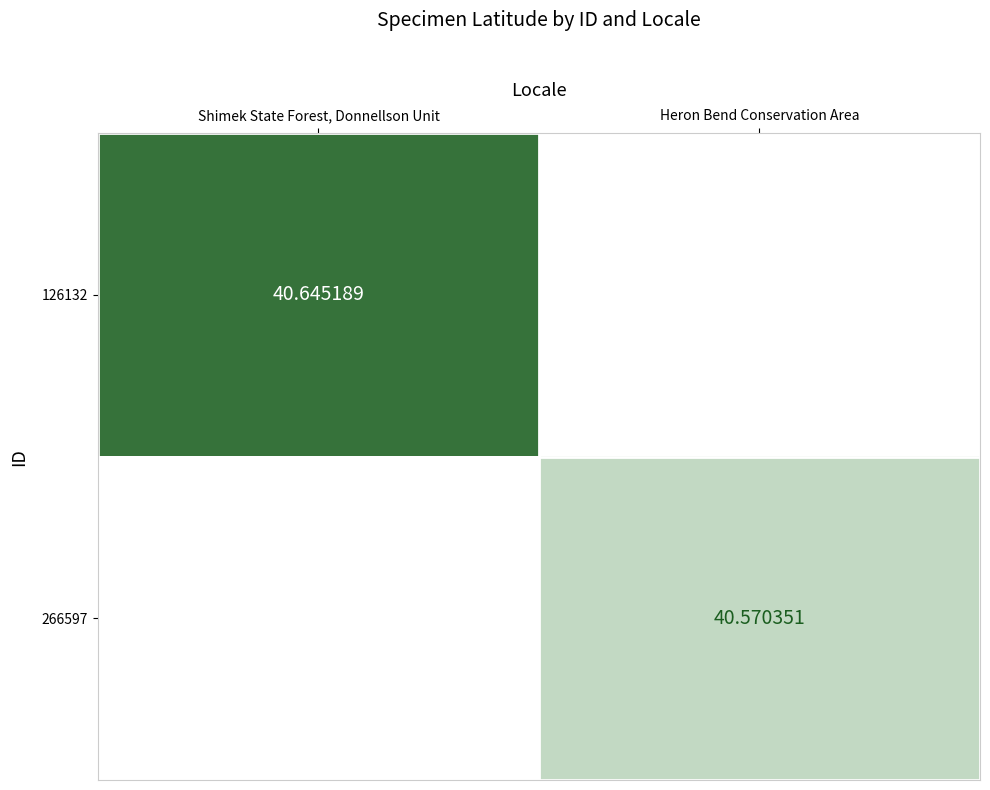

At how many categories does at least one series exceed 40?

2